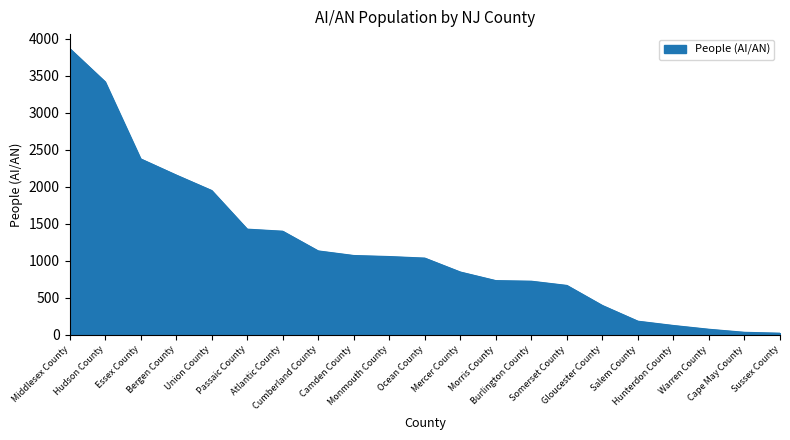

What is the greatest value displayed?

3868